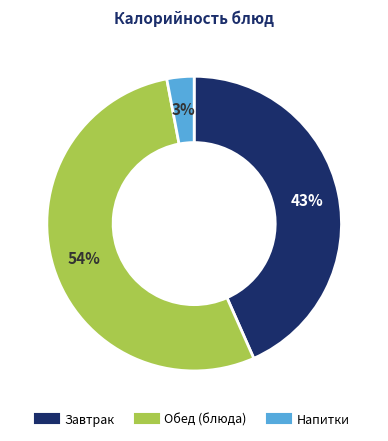

Is there any slice that represents more than half of the pie?

Yes